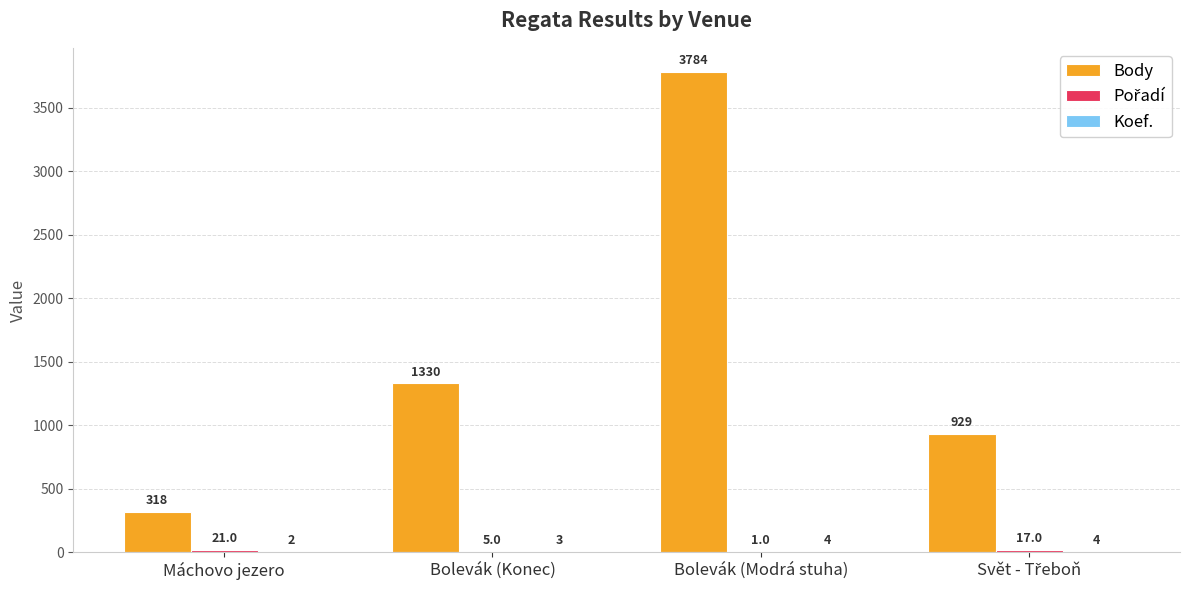

Which series has the largest total across all categories?

Body